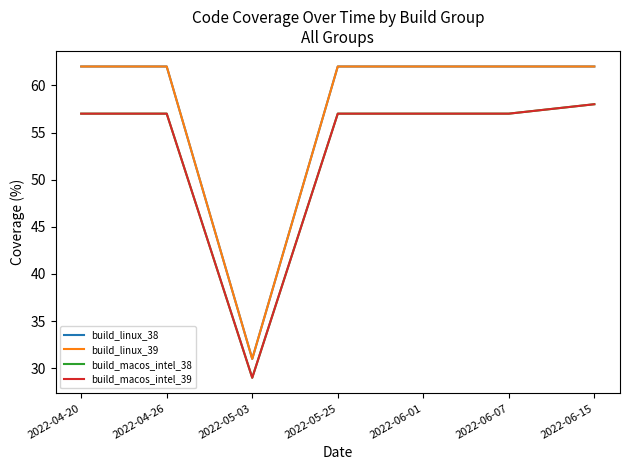

Which category has the highest value in the build_macos_intel_39 series?

2022-06-15